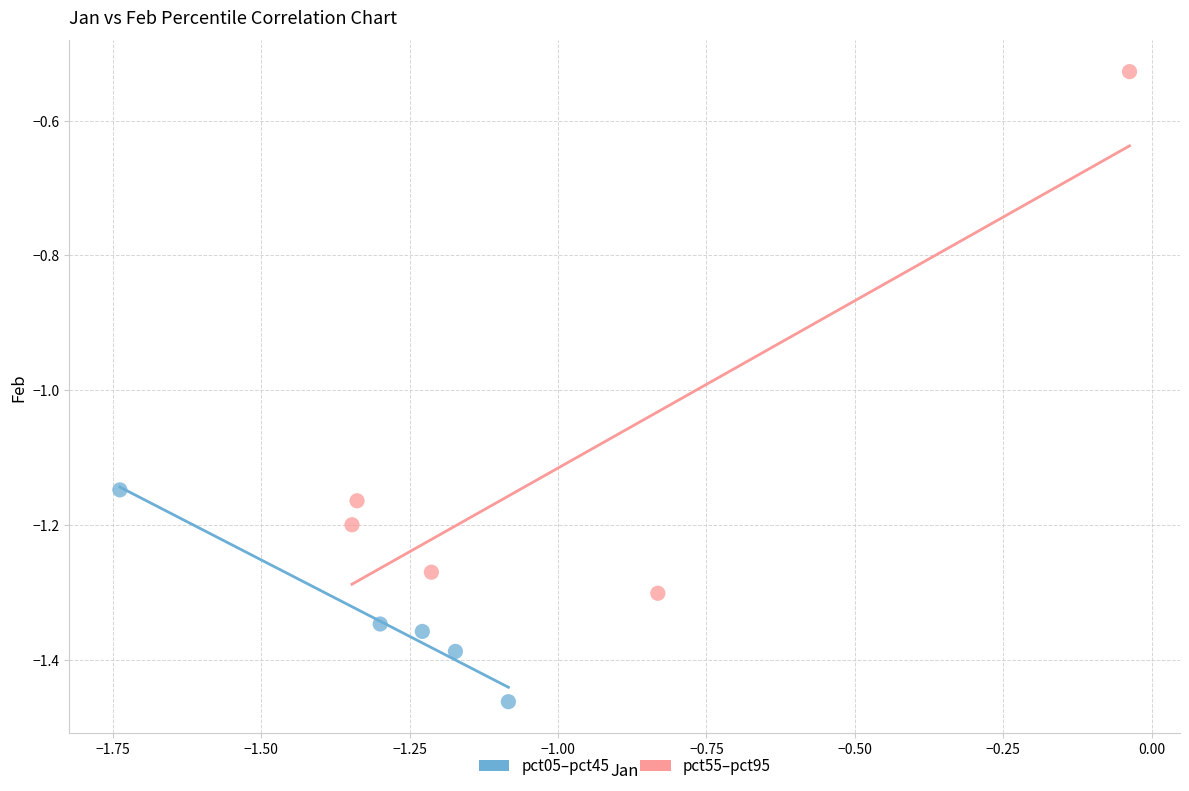

Which series contains the highest Y value?

pct55–pct95